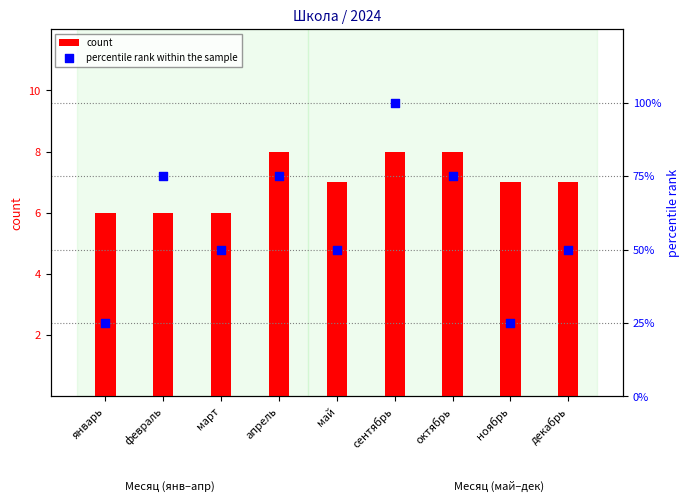

Which series has the largest total across all categories?

percentile rank within the sample